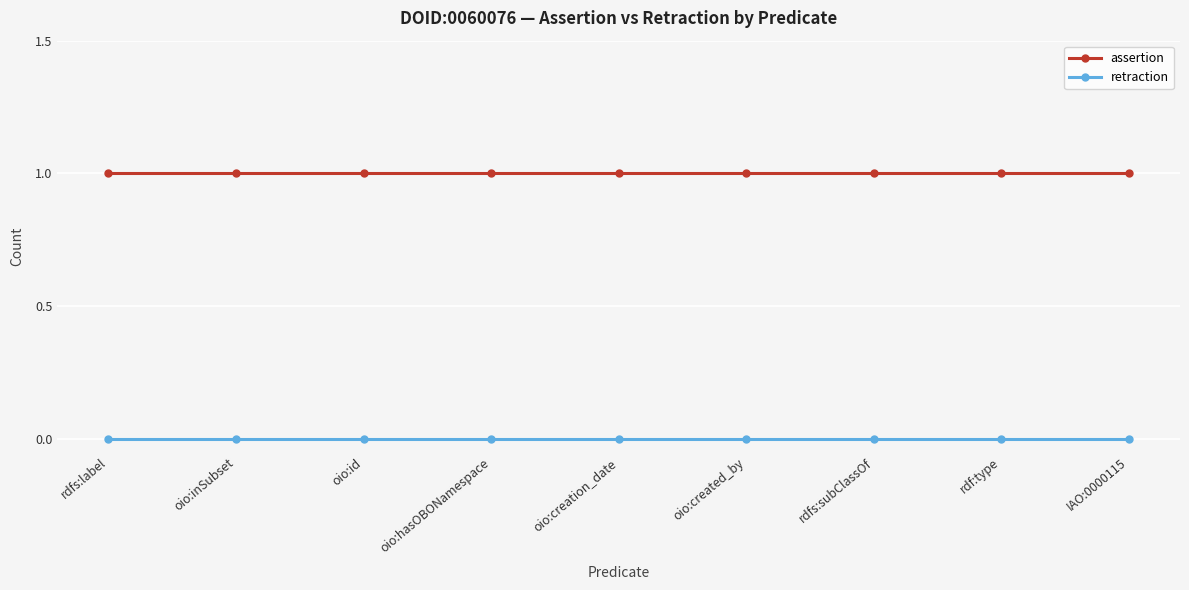

The value of assertion at oio:inSubset is 1. True or false?

True